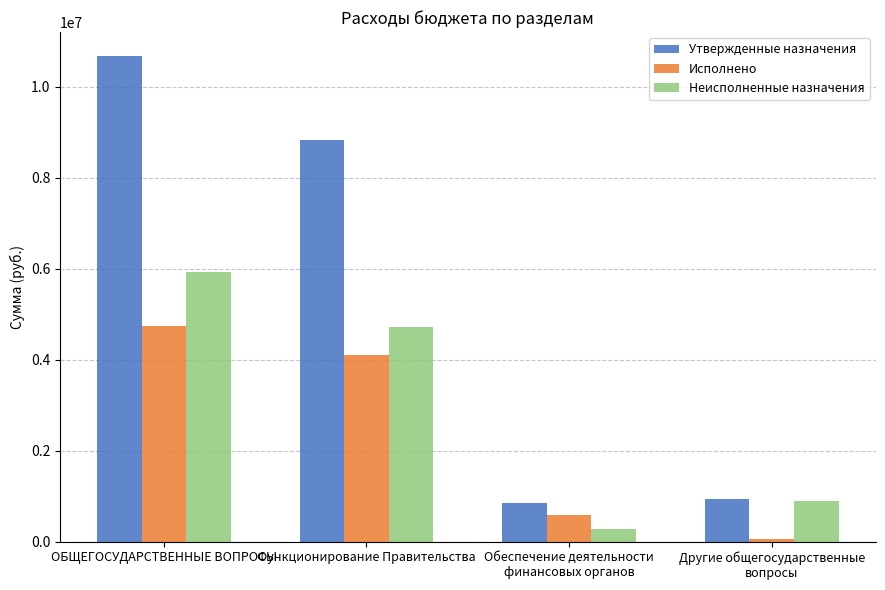

At which label does Неисполненные назначения reach its peak?

ОБЩЕГОСУДАРСТВЕННЫЕ ВОПРОСЫ